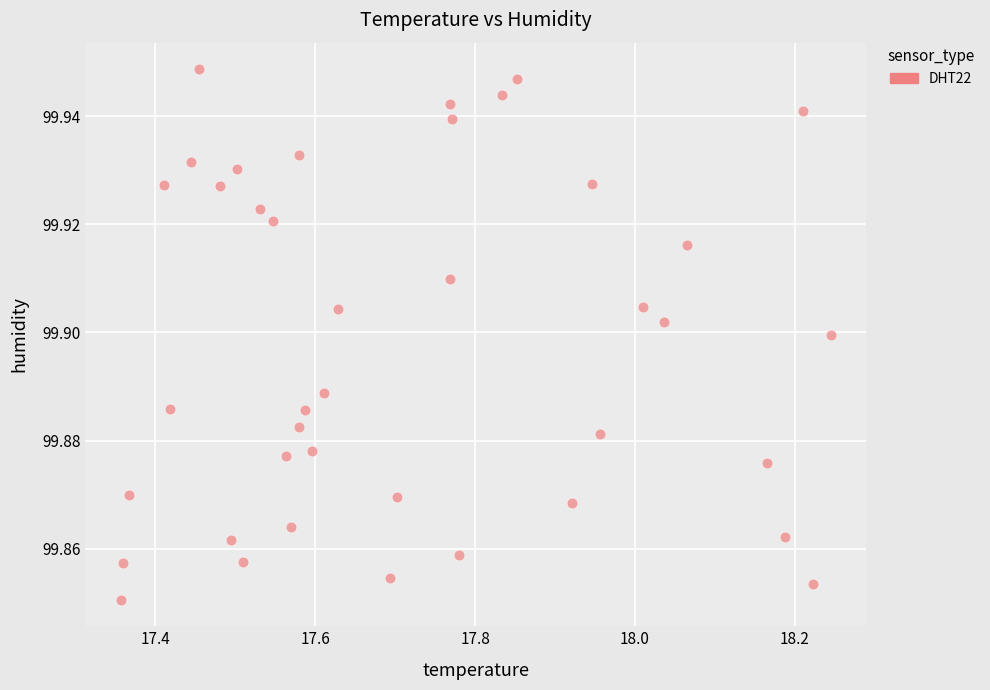

What is the range of X values (max minus min)?

0.9